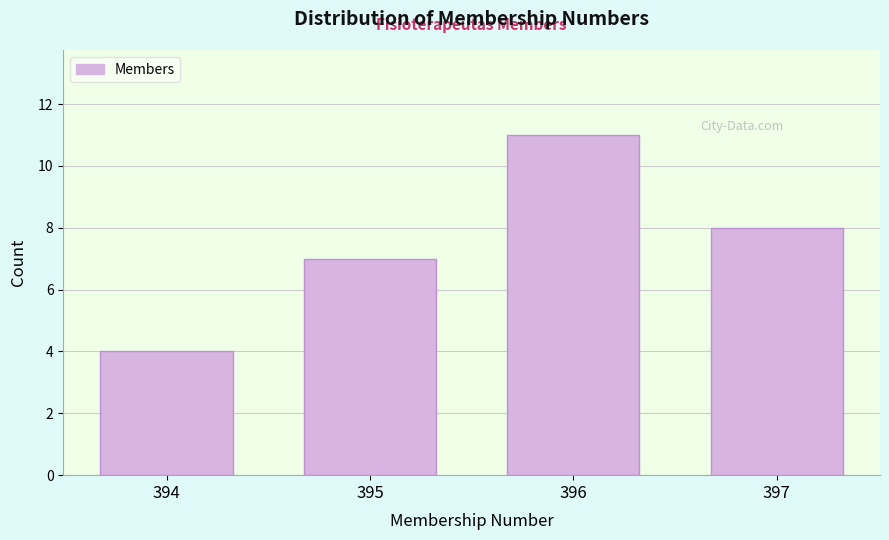

Reading right to left, transcribe all the data shown in this chart.

397=8	396=11	395=7	394=4